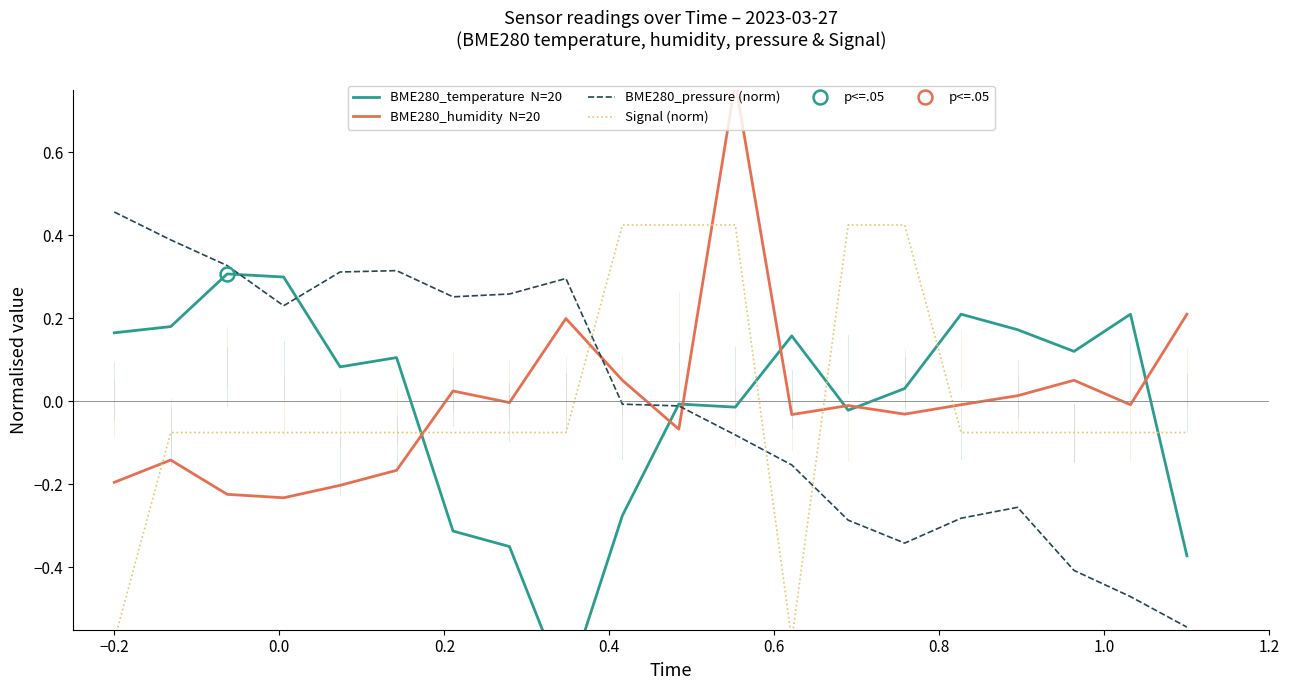

Which series has the widest spread of values?

BME280_temperature  N=20